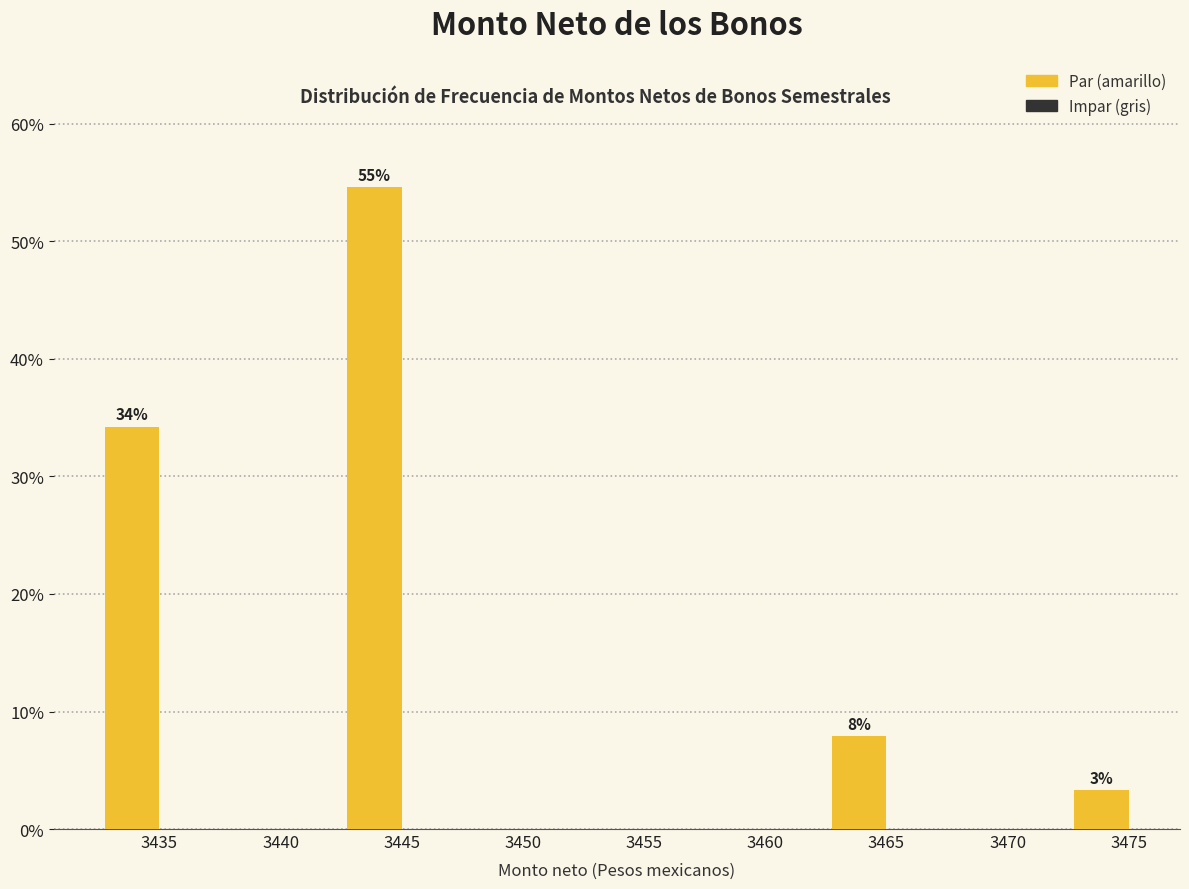

What is the sum of all values?

100.0